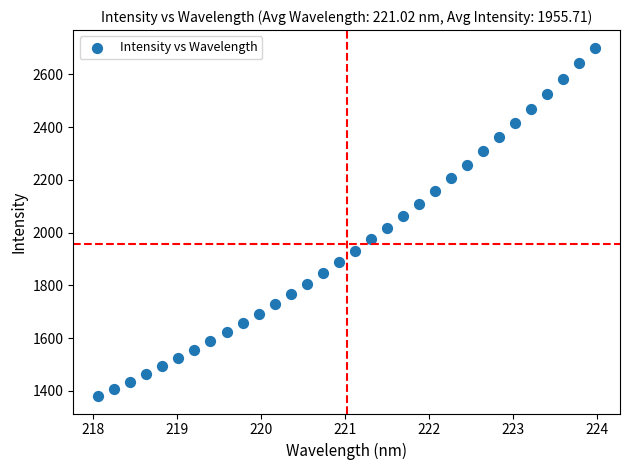

What is the range of Y values (max minus min)?

1321.5